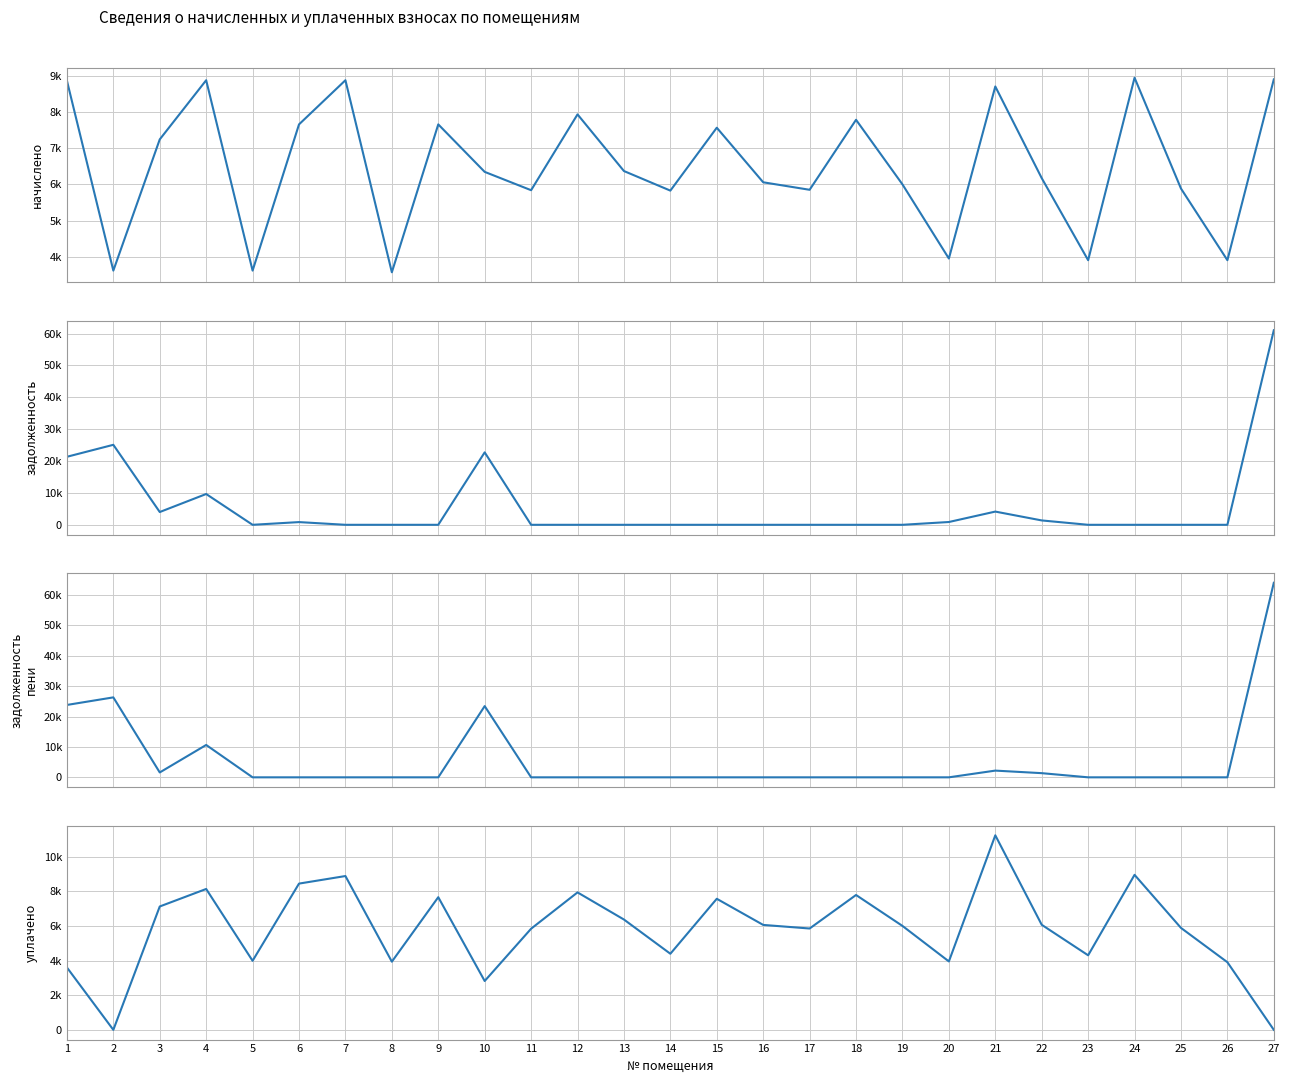

True or false: задолженность (col_1) and задолженность пени (col_6) cross at least once.

True